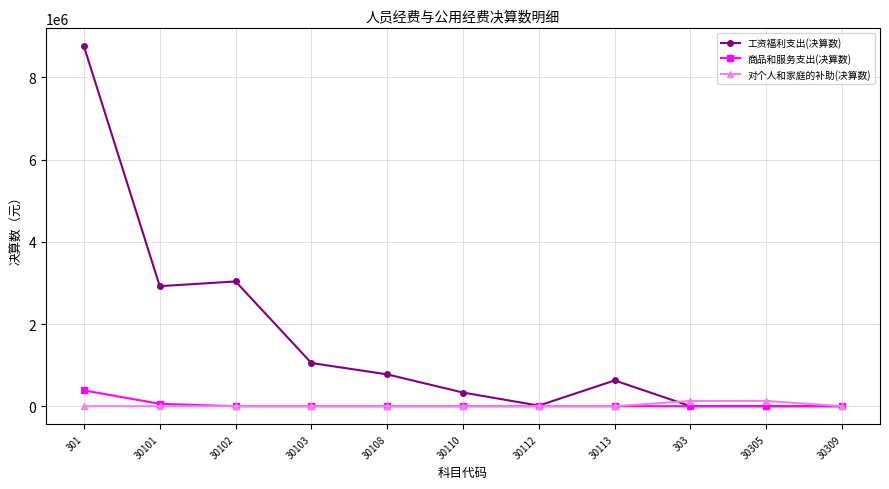

Which series has the largest range (max minus min)?

工资福利支出(决算数)